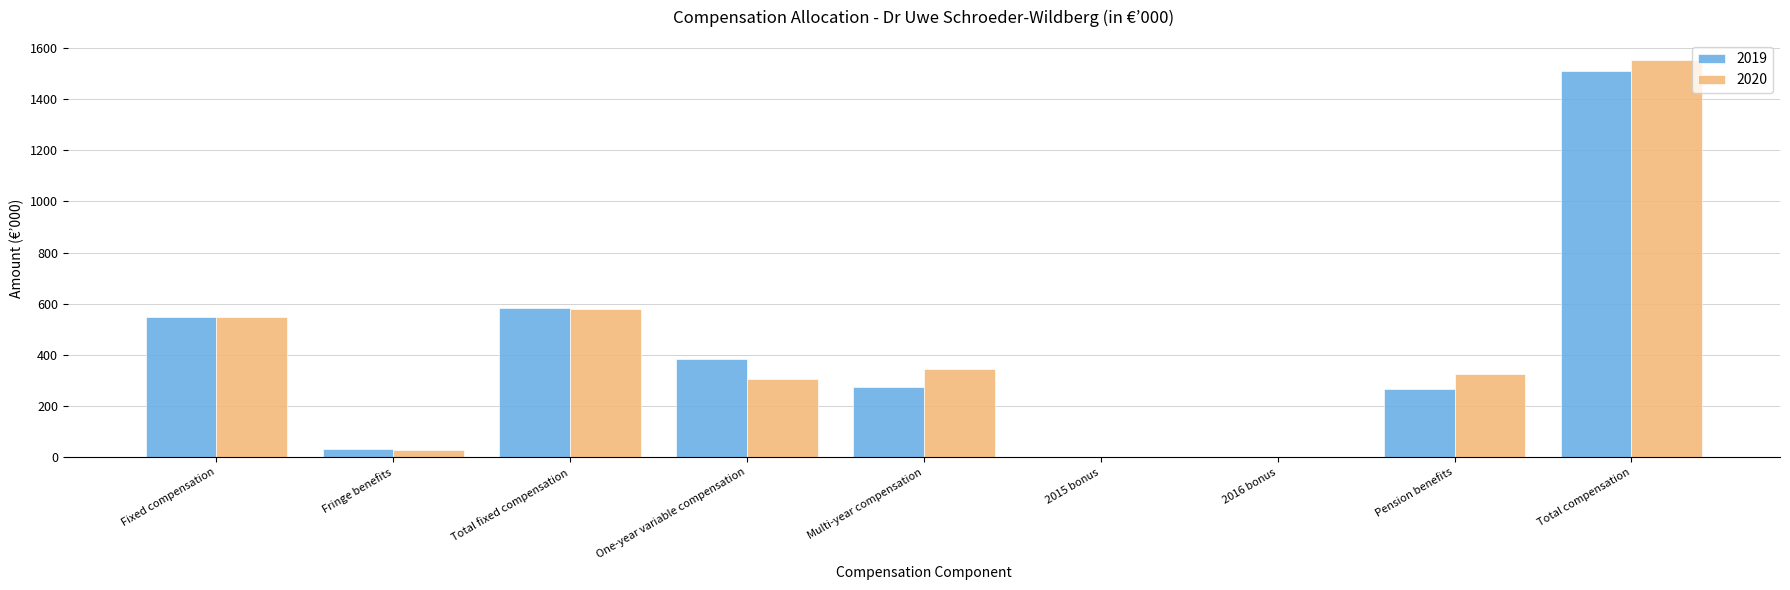

What is the sum of the 2020 values at Total compensation and Multi-year compensation?

1897